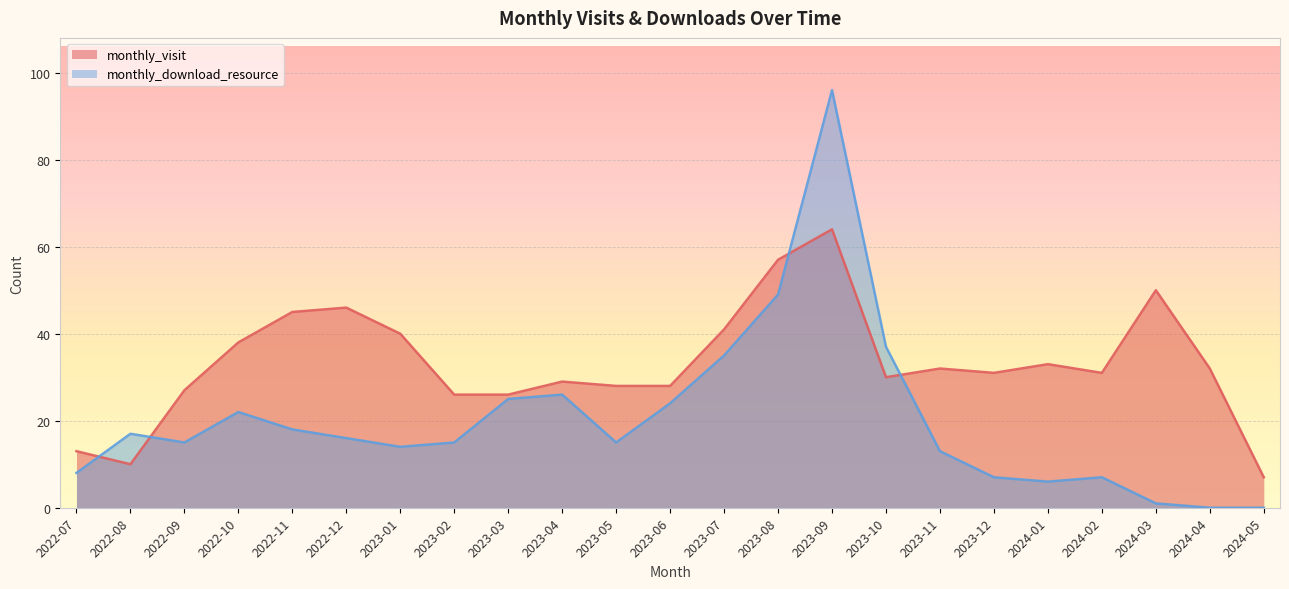

What position from the right is 2023-04?

14